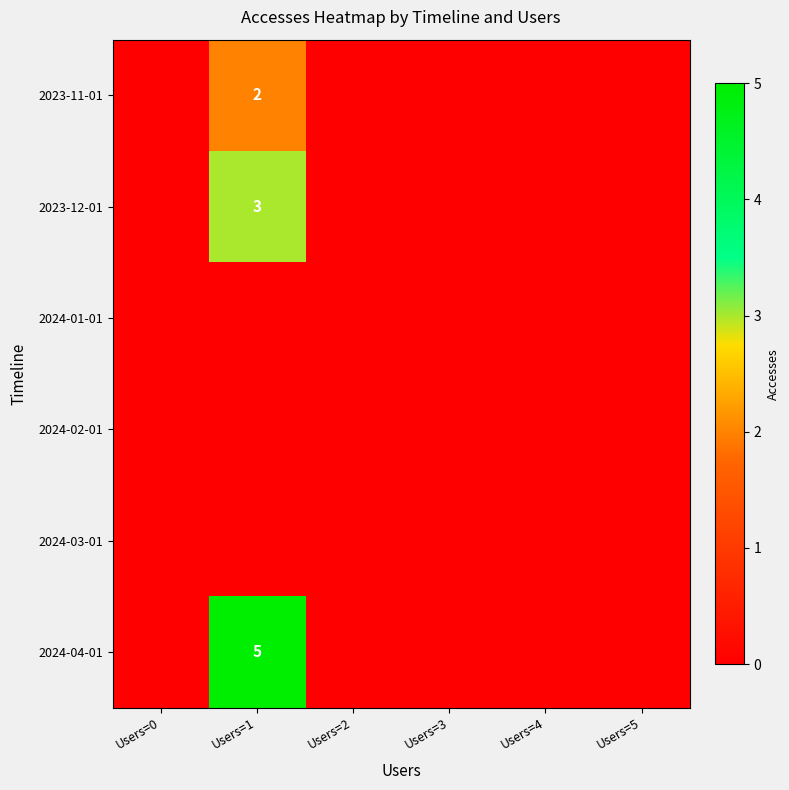

True or false: 2023-12-01 has a value of 3 at Users=1.

True